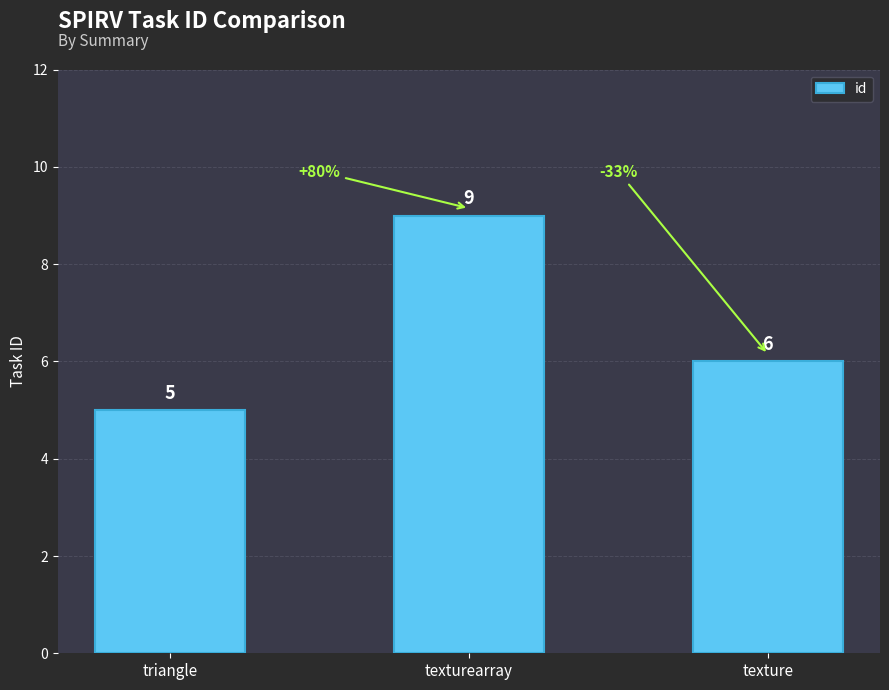

What is the difference between the values at triangle and texture?

1